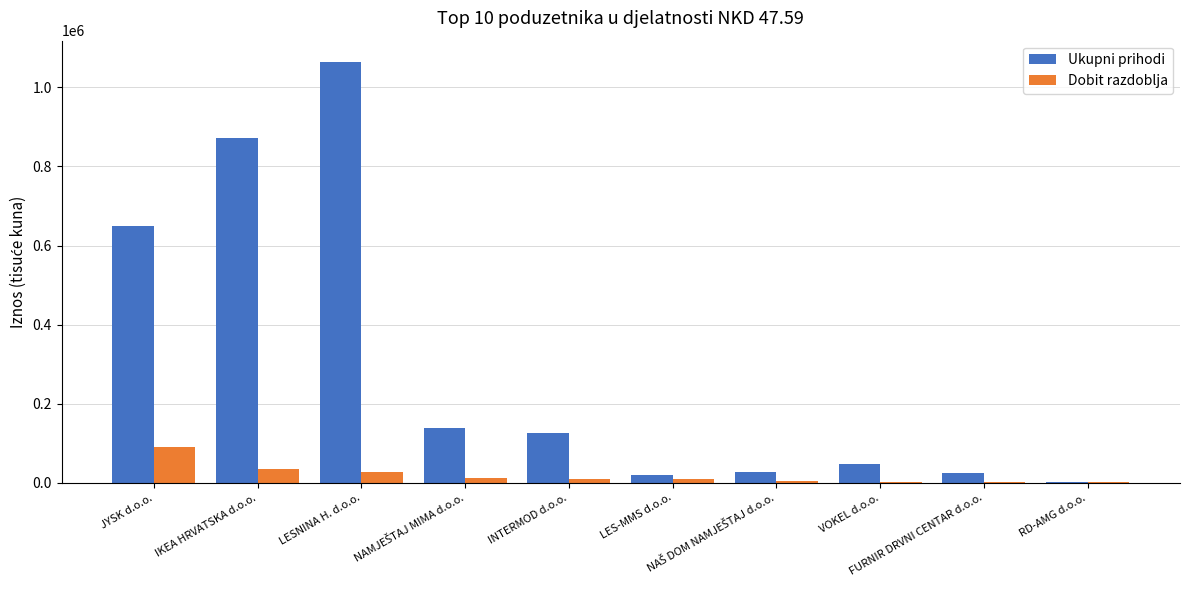

What is the average value of the Dobit razdoblja series?

19388.3